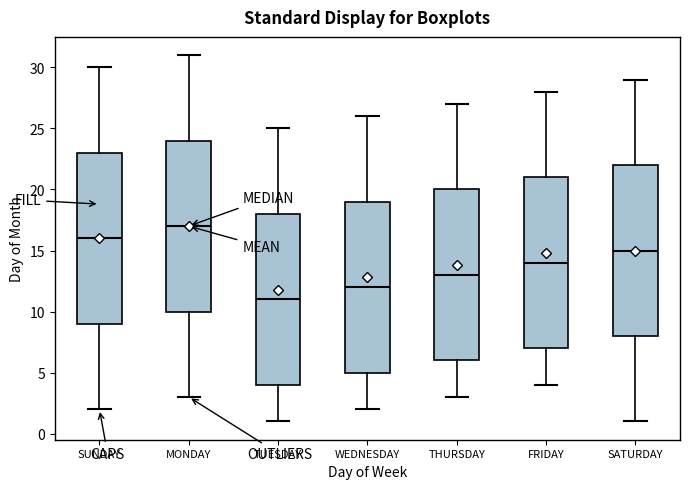

Reading left to right, read every box against the y-axis: the position of its median line, the range the box covers, and the ends of its whiskers. The values are not printed on the chart, so give them approximately, as read against the axis.

SUNDAY: median 16, box 9 to 23, whiskers 2 to 30
MONDAY: median 17, box 10 to 24, whiskers 3 to 31
TUESDAY: median 11, box 4 to 18, whiskers 1 to 25
WEDNESDAY: median 12, box 5 to 19, whiskers 2 to 26
THURSDAY: median 13, box 6 to 20, whiskers 3 to 27
FRIDAY: median 14, box 7 to 21, whiskers 4 to 28
SATURDAY: median 15, box 8 to 22, whiskers 1 to 29